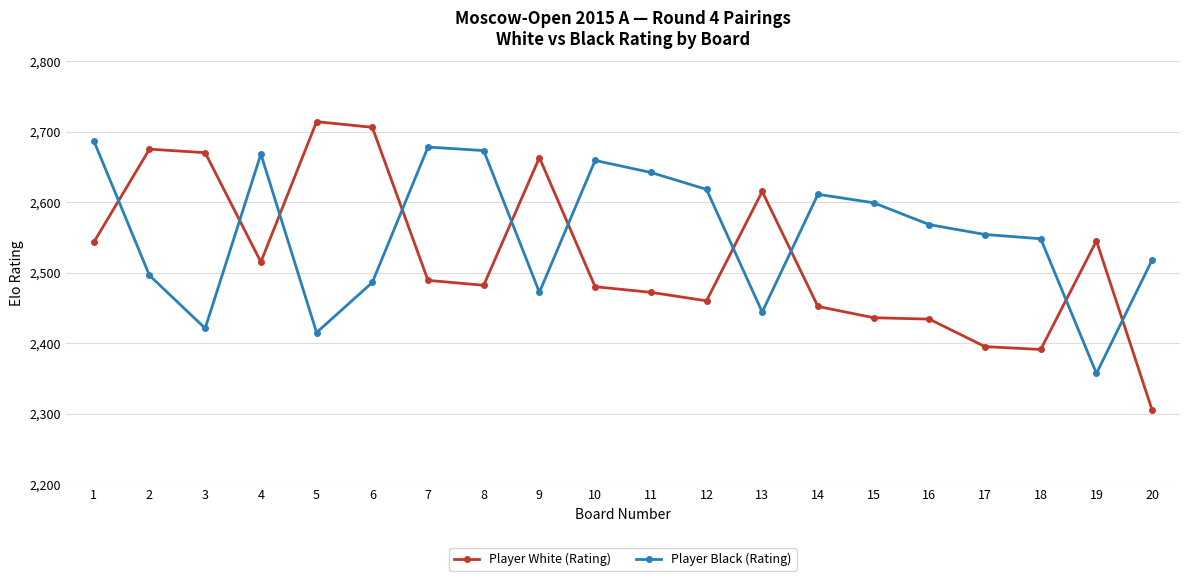

Which series has the largest range (max minus min)?

Player White (Rating)